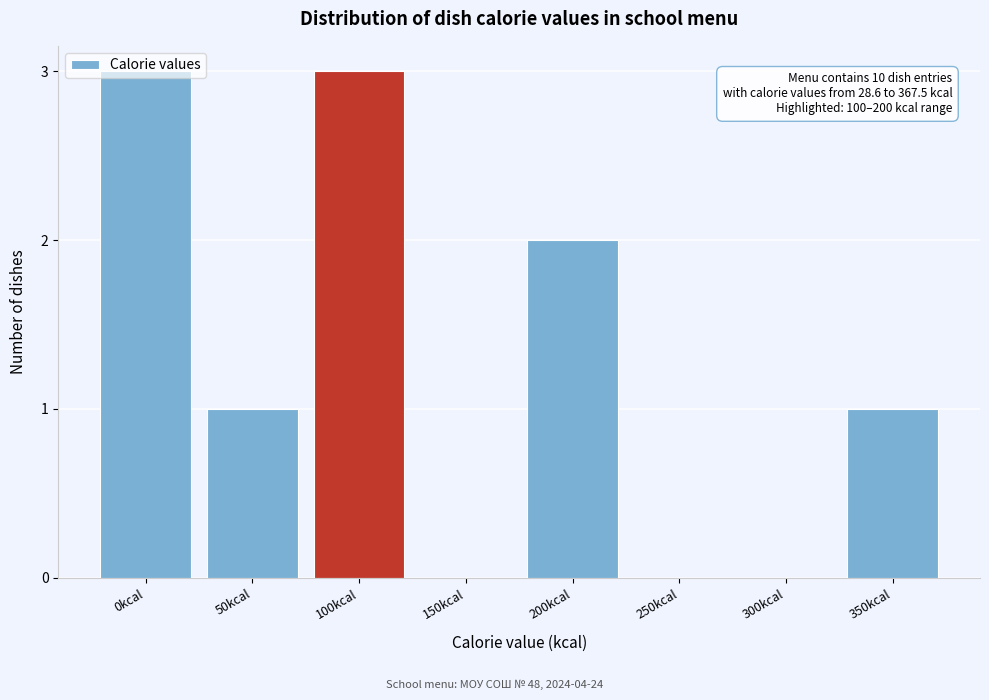

The value at 150kcal is 2. True or false?

False